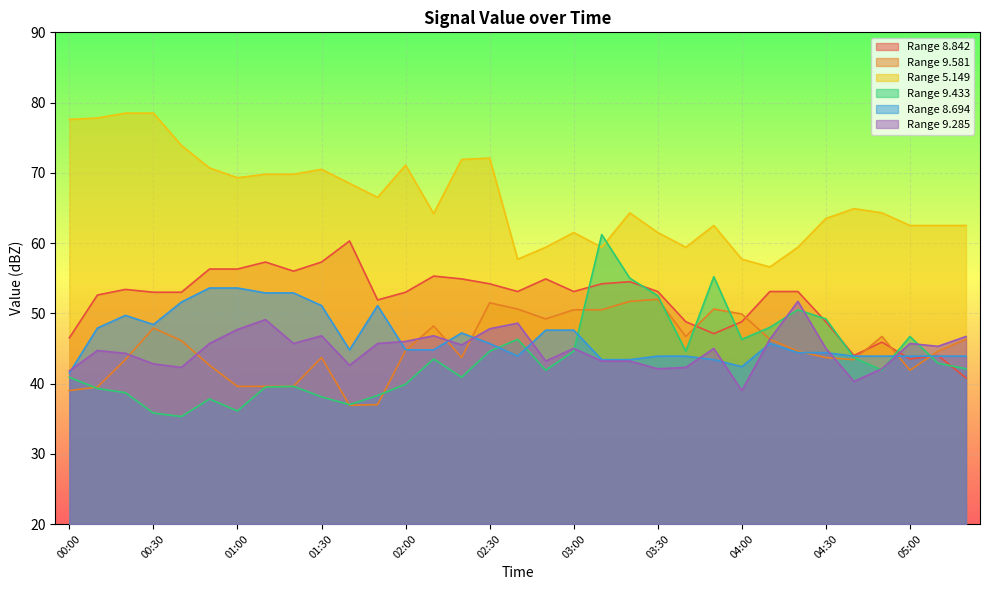

Reading left to right, what are all the values shown in this chart?

8.842: 46.5	52.6	53.4	53.0	53.0	56.3	56.3	57.3	56.0	57.3	60.3	51.9	53.0	55.3	54.9	54.2	53.1	54.9	53.1	54.2	54.5	53.1	48.8	47.1	48.8	53.1	53.1	48.8	44.0	45.9	43.5	44.0	40.8
9.581: 39.0	39.5	43.4	47.9	46.1	42.6	39.6	39.6	39.6	43.7	36.9	37.0	44.7	48.2	43.7	51.5	50.6	49.2	50.5	50.5	51.7	52.0	46.7	50.6	49.9	46.3	44.6	43.7	43.4	46.7	41.9	44.6	46.3
5.149: 77.6	77.8	78.5	78.5	73.9	70.7	69.3	69.8	69.8	70.5	68.5	66.5	71.1	64.2	71.9	72.1	57.7	59.4	61.5	59.4	64.3	61.5	59.4	62.5	57.7	56.6	59.4	63.5	64.9	64.3	62.5	62.5	62.5
9.433: 40.9	39.3	38.7	35.8	35.3	37.8	36.1	39.5	39.6	38.1	37.0	38.3	39.9	43.5	40.9	44.6	46.3	41.9	44.6	61.2	55.0	52.5	44.6	55.2	46.3	48.0	50.5	49.2	43.7	41.9	46.7	42.9	42.1
8.694: 41.5	47.9	49.7	48.4	51.6	53.6	53.6	52.9	52.9	51.1	44.8	51.1	44.8	44.8	47.2	45.7	43.9	47.6	47.6	43.4	43.4	43.9	43.9	43.4	42.4	45.7	44.4	44.4	43.9	43.9	43.9	43.9	43.9
9.285: 41.8	44.7	44.3	42.8	42.3	45.7	47.7	49.1	45.7	46.8	42.6	45.7	46.0	46.8	45.5	47.8	48.6	43.2	45.0	43.2	43.2	42.1	42.3	45.0	39.0	46.3	51.7	45.0	40.3	42.1	45.7	45.3	46.7